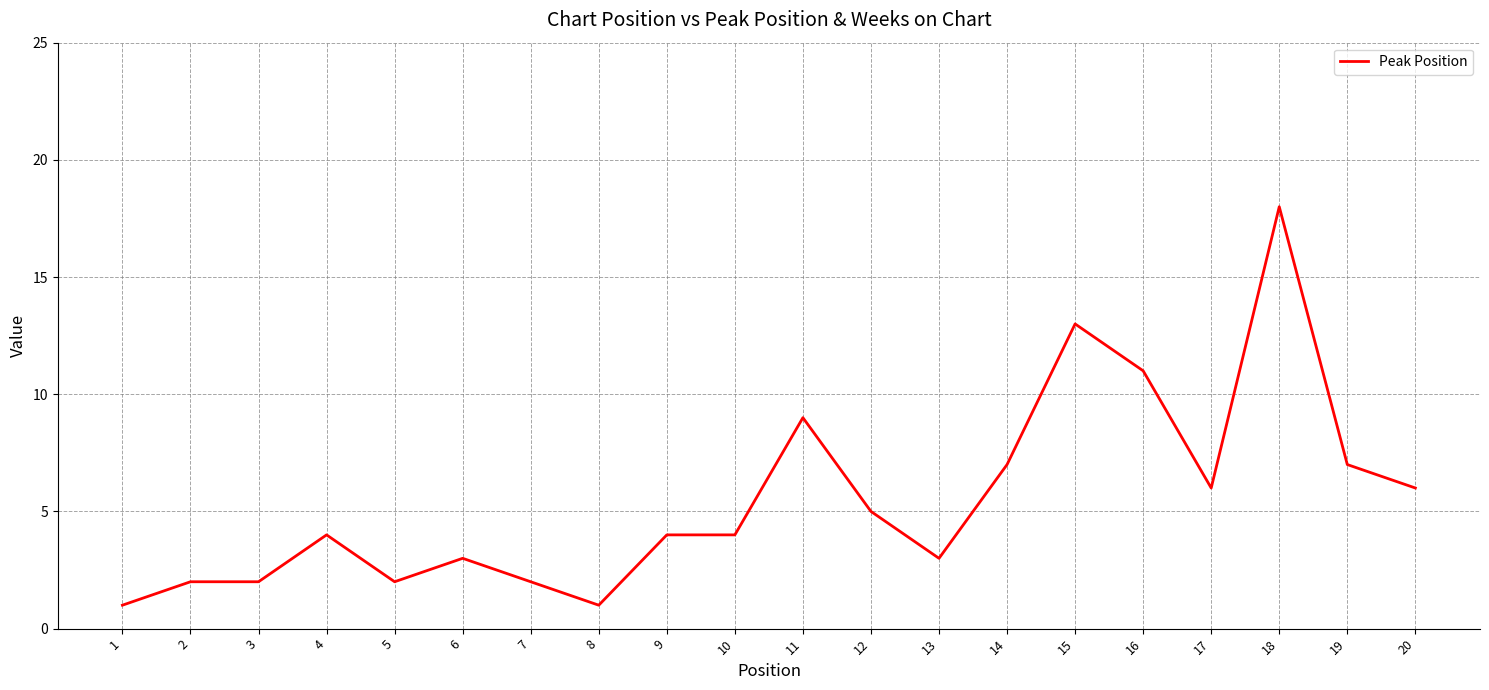

How many lines are shown in the chart?

1